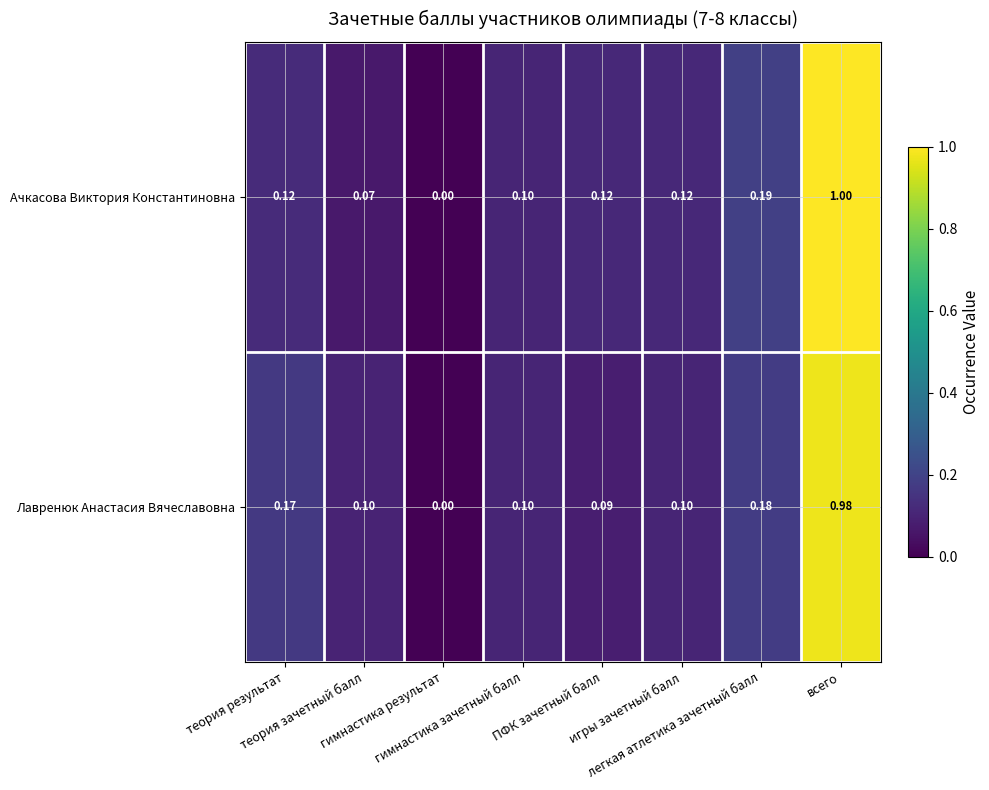

Rank the series by their maximum value, from lowest to highest.

Лавренюк Анастасия Вячеславовна, Ачкасова Виктория Константиновна